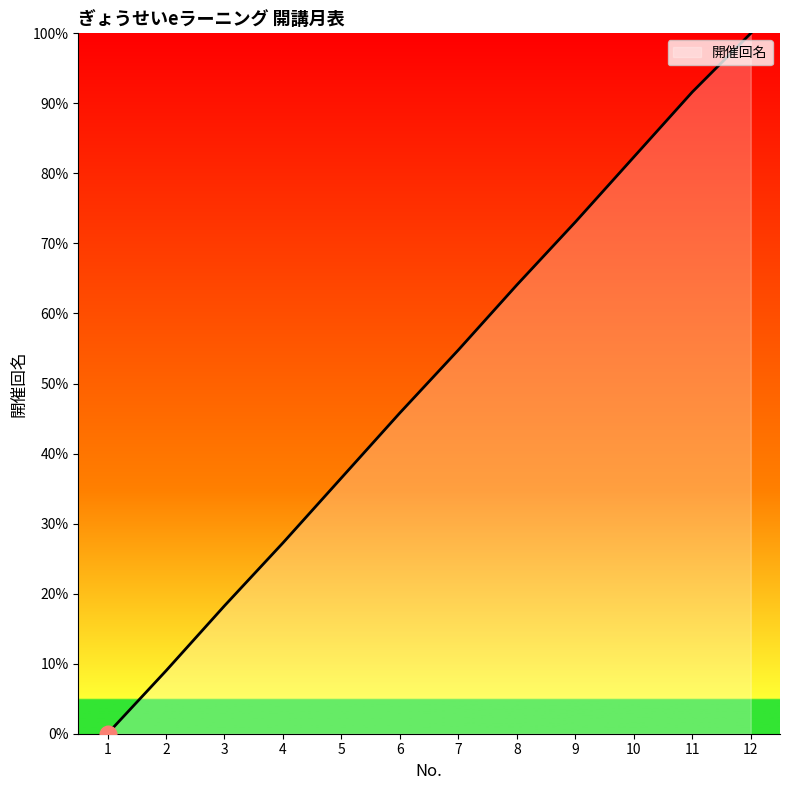

Which label corresponds to the smallest value in the chart?

1